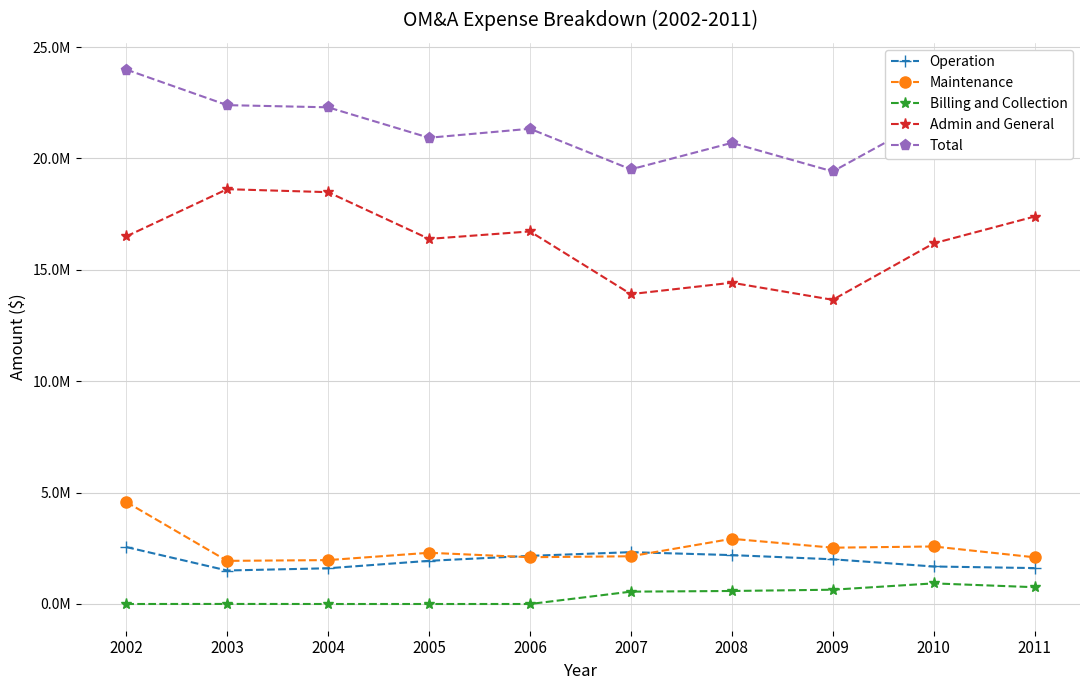

Reading right to left, list all the values displayed in this chart.

Operation: 1612601.8	1683511.0	2007013.2	2194905.0	2326928.0	2161244.0	1938190.0	1604002.1	1503631.4	2556581.4
Maintenance: 2096927.4	2582606.0	2527892.7	2926977.0	2143136.0	2100012.0	2299822.0	1970703.4	1936648.2	4579052.2
Billing and Collection: 754327.3	925470.0	641263.8	584470.0	554620.0	0.0	0.0	0.0	2606.7	0.0
Admin and General: 17393400.3	16189183.0	13655184.6	14422994.0	13910945.0	16725227.0	16390222.0	18488058.1	18621783.4	16501288.7
Total: 22397702.2	21901492.0	19417835.4	20700532.0	19512613.0	21334462.0	20930759.0	22296904.2	22394655.1	23992402.1